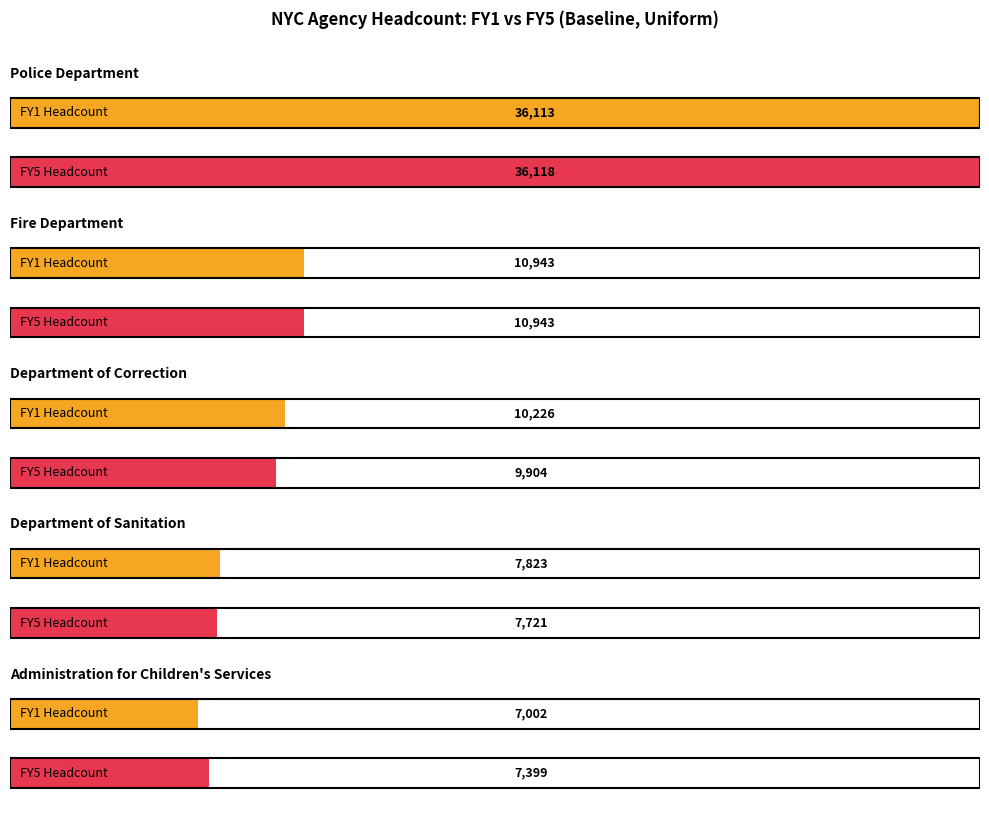

Which category has the lowest value across all series?

Administration for Children's Services